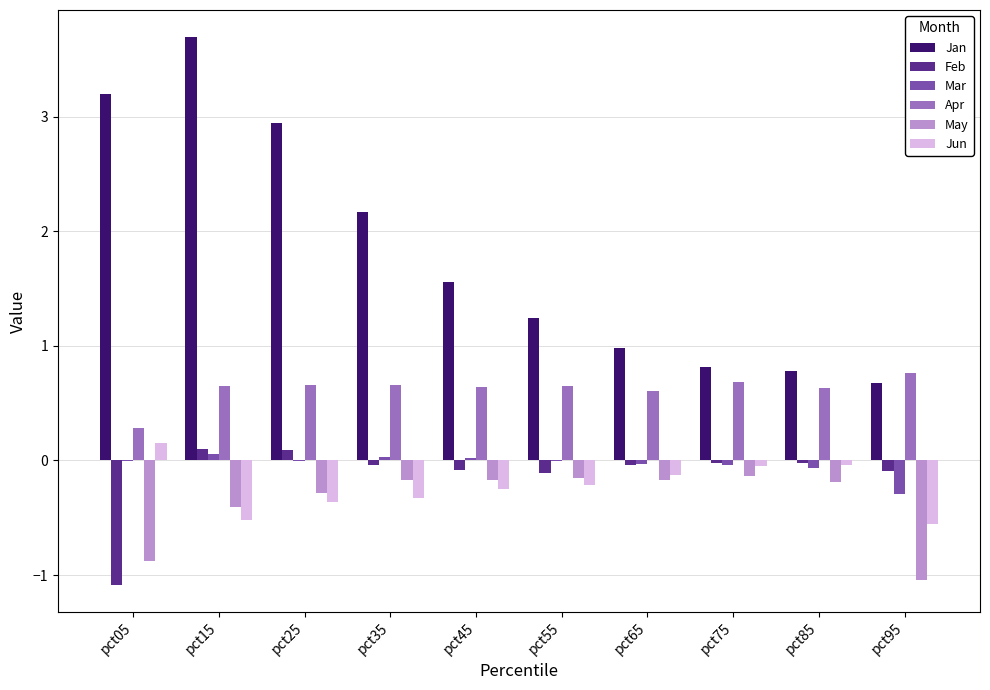

At which category is the sum across all series the highest?

pct15